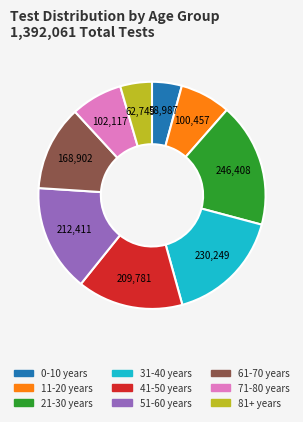

Does any single category account for the majority?

No